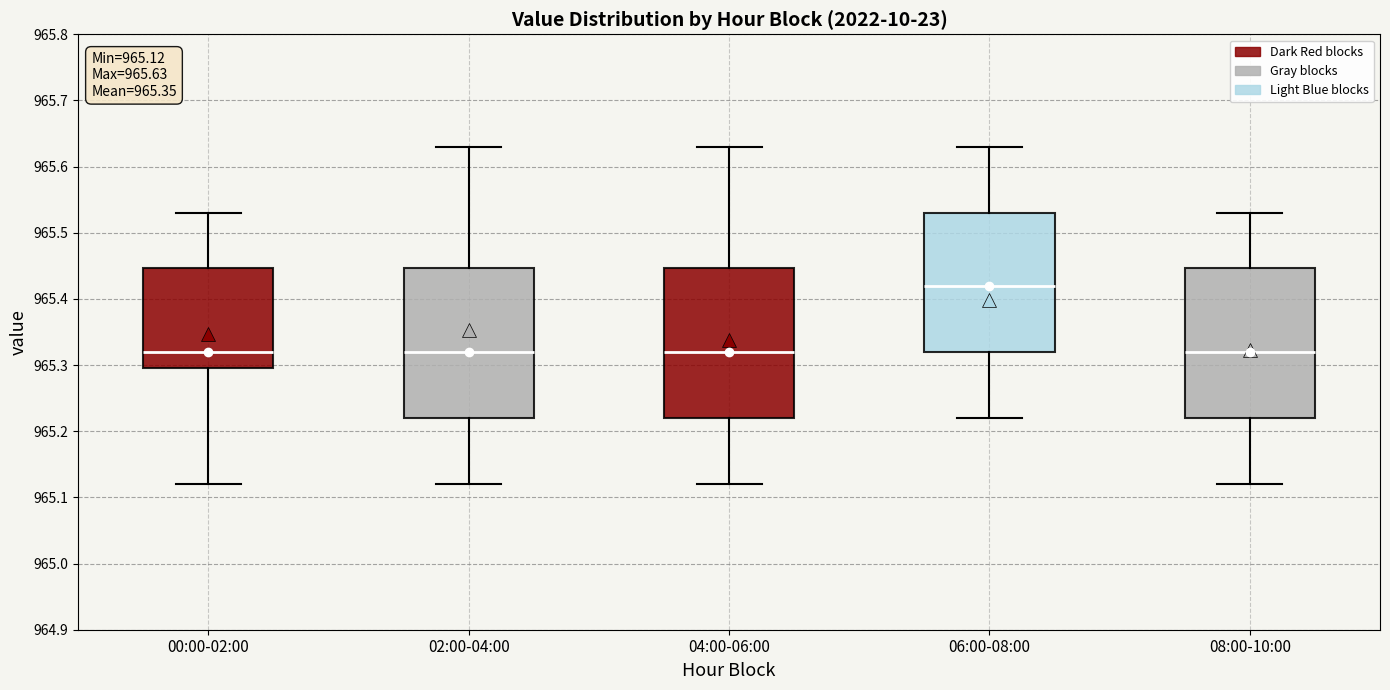

Which box's median line is the highest?

06:00-08:00